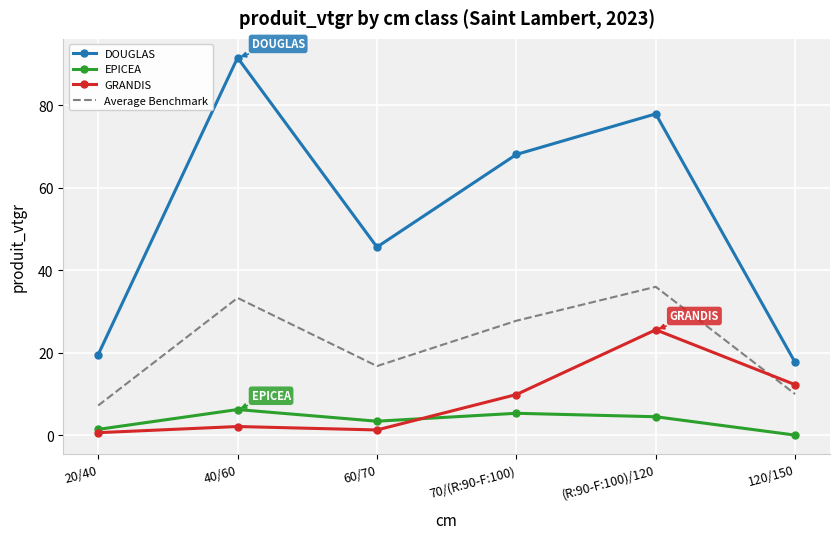

Is it true that GRANDIS equals 13.0 at 70/(R:90-F:100)?

False